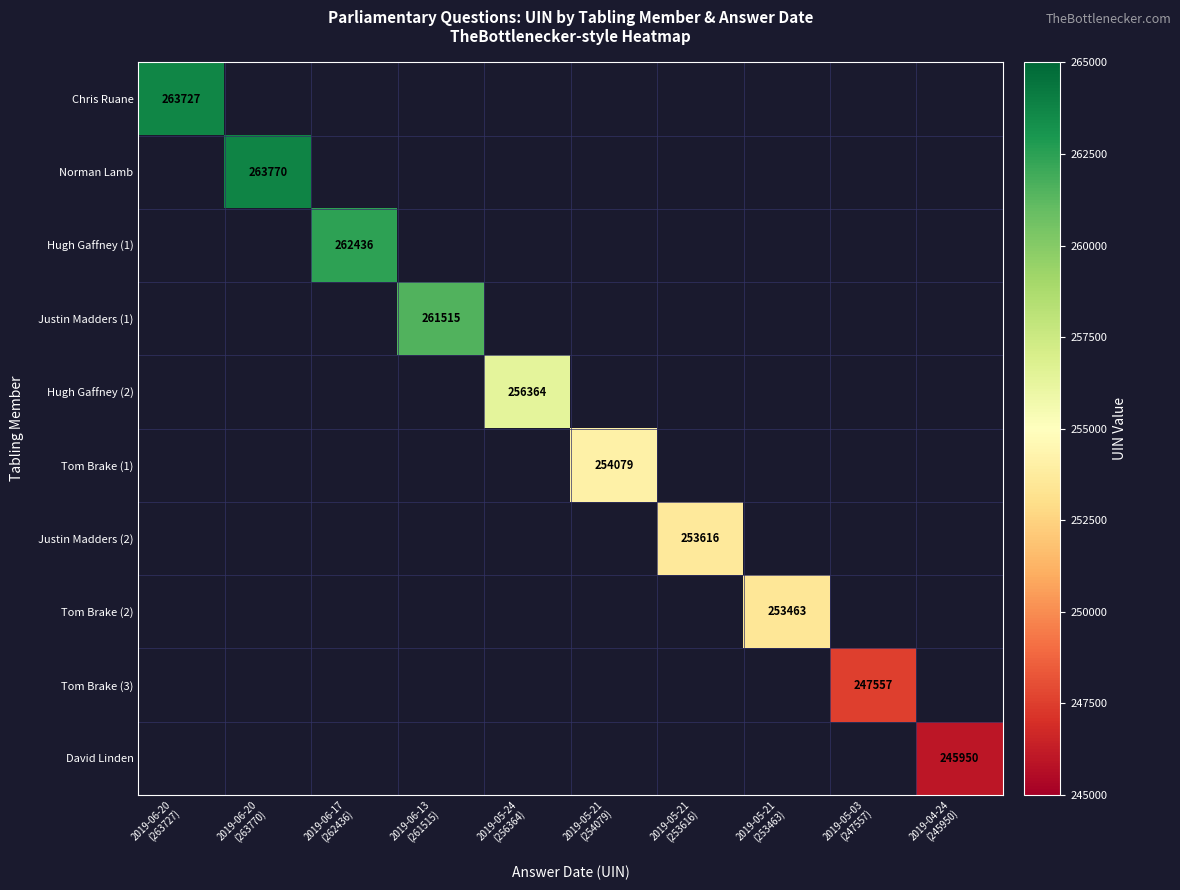

What is the greatest value displayed?

263770.0